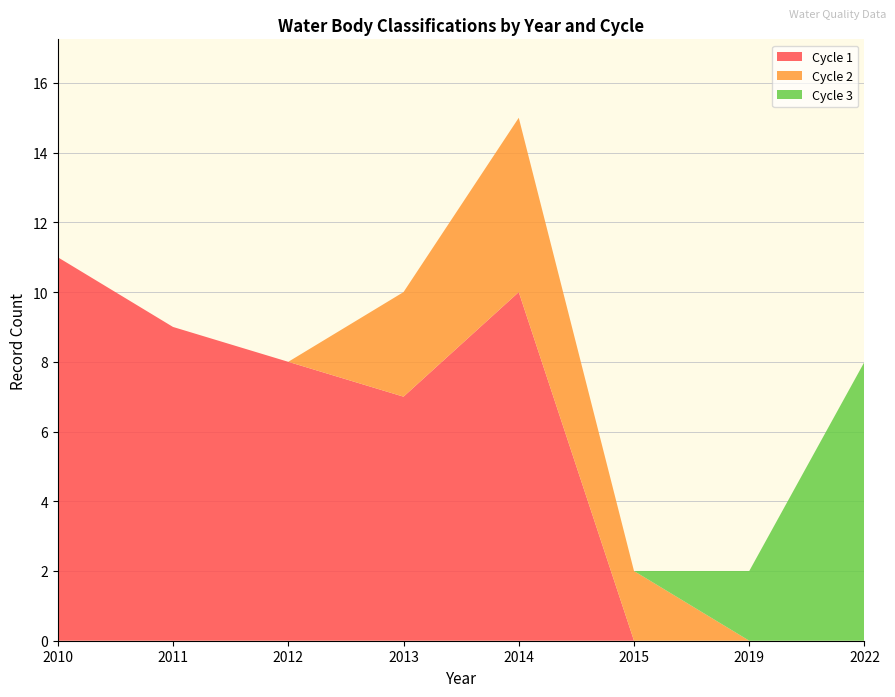

What is the highest value of the Cycle 1 series?

11